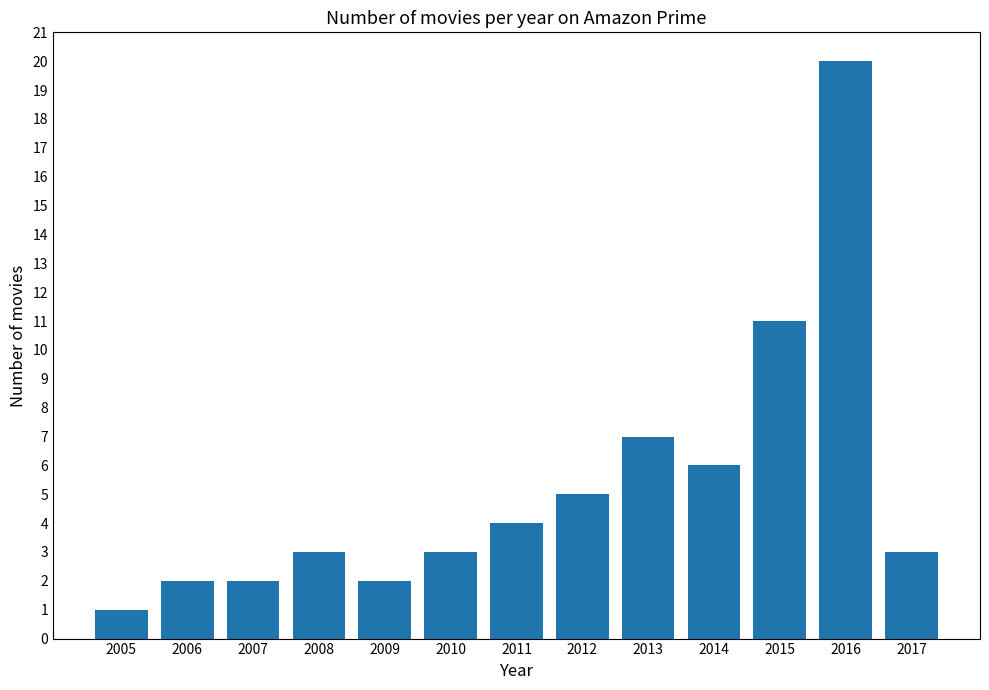

What is the sum of all values?

69